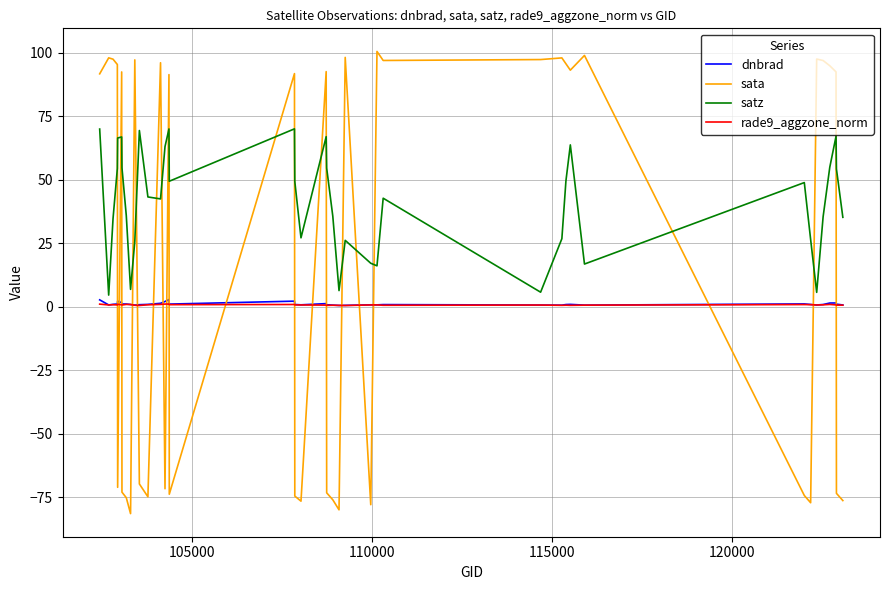

Which series has the largest total across all categories?

satz